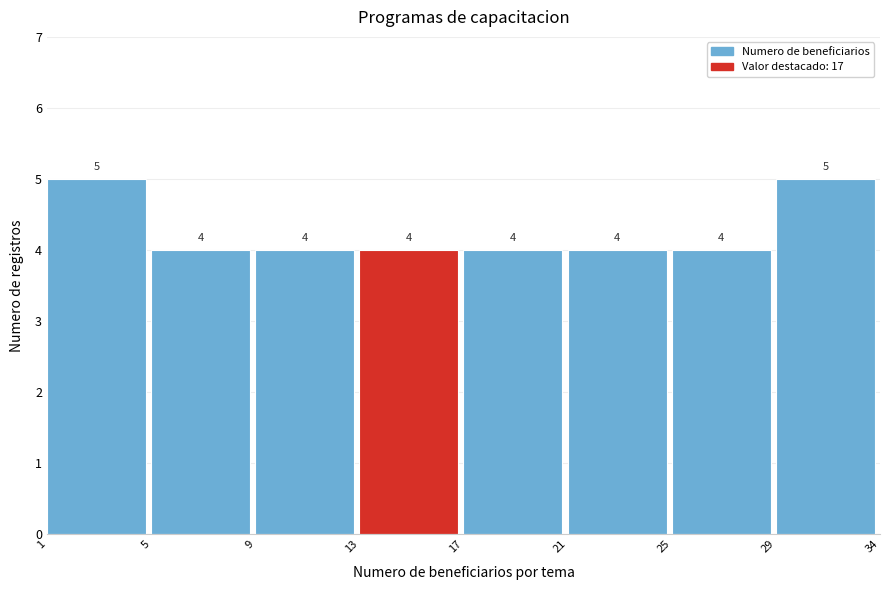

Reading left to right, transcribe all the data shown in this chart.

5	4	4	4	4	4	4	5